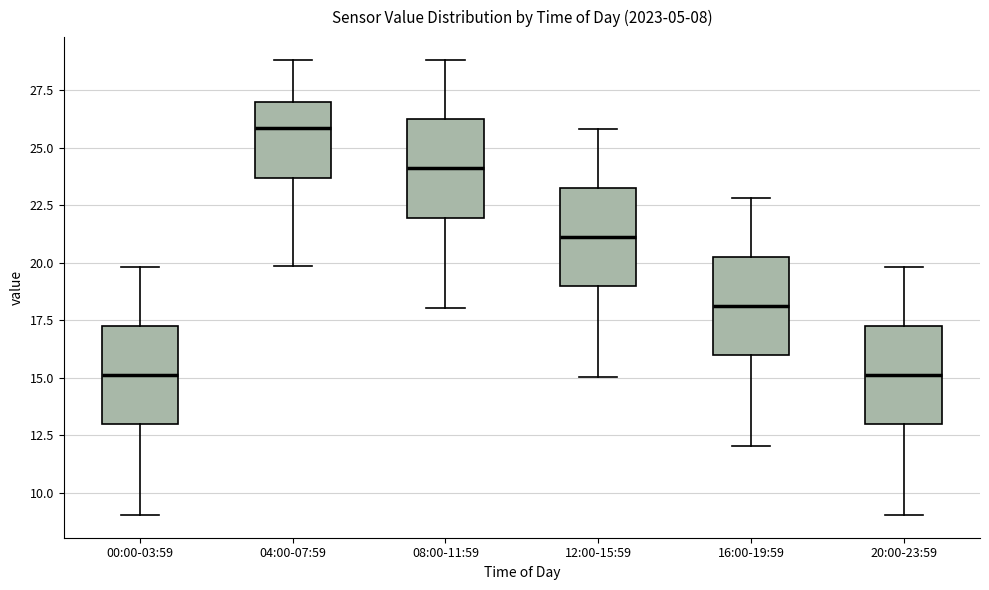

Reading left to right, read every box against the y-axis: the position of its median line, the range the box covers, and the ends of its whiskers. The values are not printed on the chart, so give them approximately, as read against the axis.

00:00-03:59: median 15.0, box 13.0 to 17.5, whiskers 9.0 to 20.0
04:00-07:59: median 26.0, box 23.5 to 27.0, whiskers 20.0 to 29.0
08:00-11:59: median 24.0, box 22.0 to 26.5, whiskers 18.0 to 29.0
12:00-15:59: median 21.0, box 19.0 to 23.5, whiskers 15.0 to 26.0
16:00-19:59: median 18.0, box 16.0 to 20.5, whiskers 12.0 to 23.0
20:00-23:59: median 15.0, box 13.0 to 17.5, whiskers 9.0 to 20.0